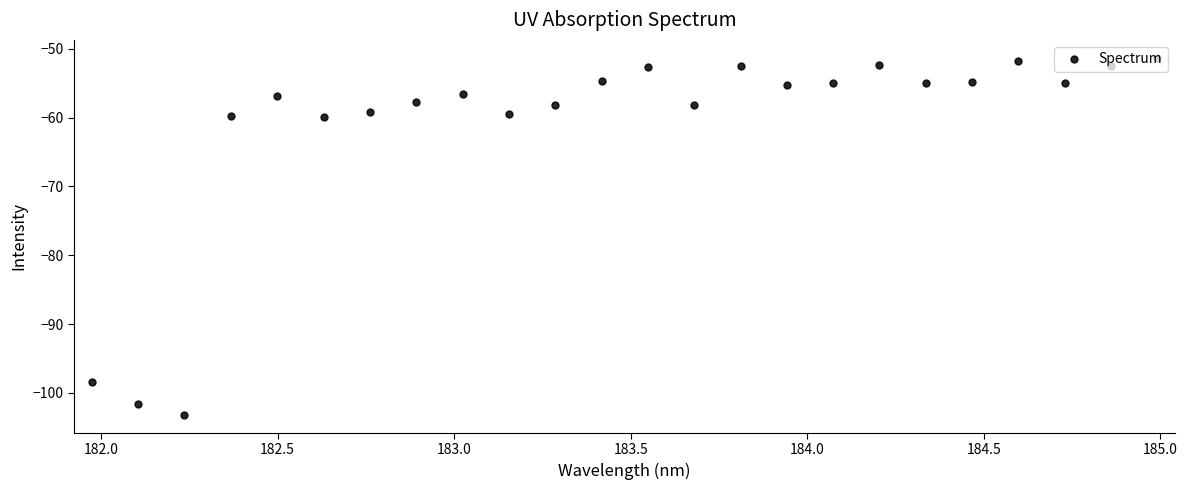

What is the sum of all values?

-1471.9